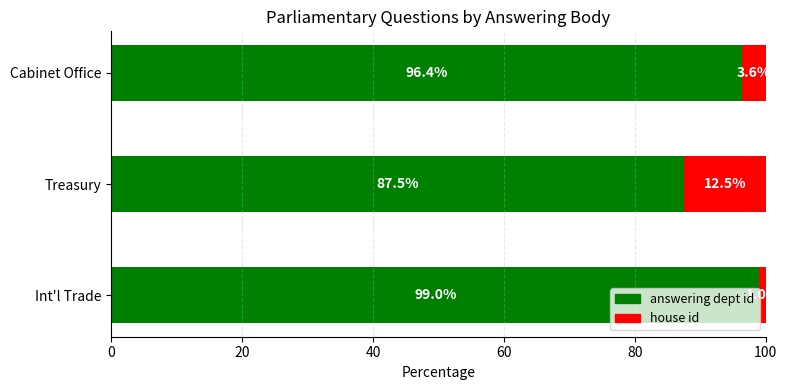

The value of answering dept id at Cabinet Office is 96.4. True or false?

True